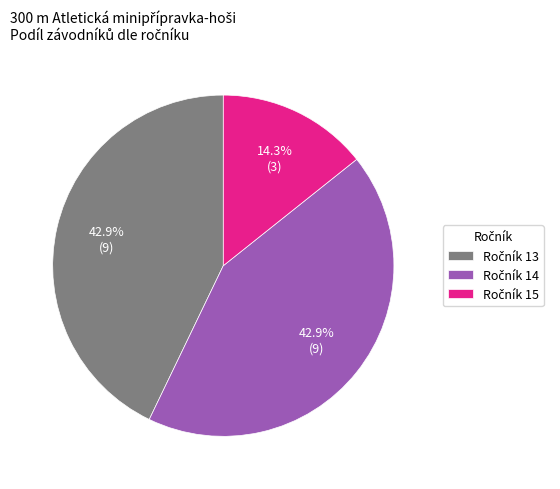

Does any single category account for the majority?

No